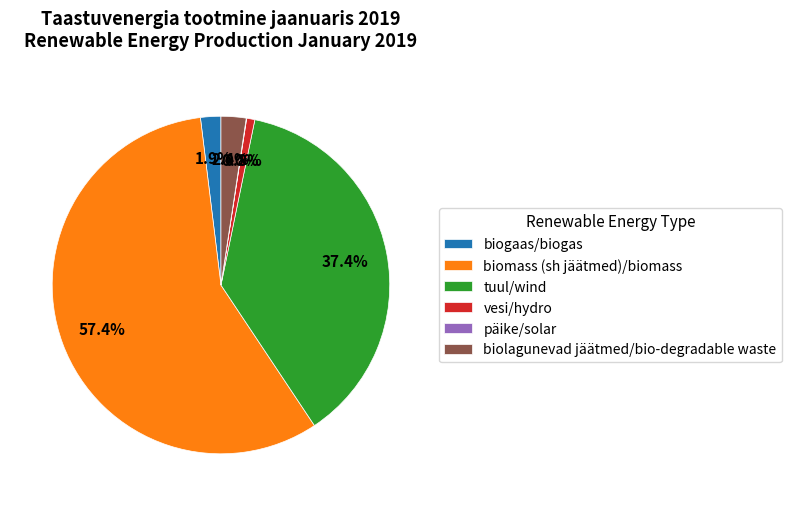

Which category has the biggest portion of the pie?

biomass (sh jäätmed)/biomass